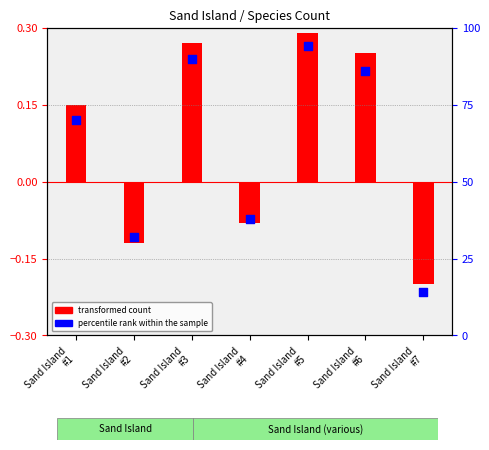

What is the change in value from Sand Island
#3 to Sand Island
#7?

-76